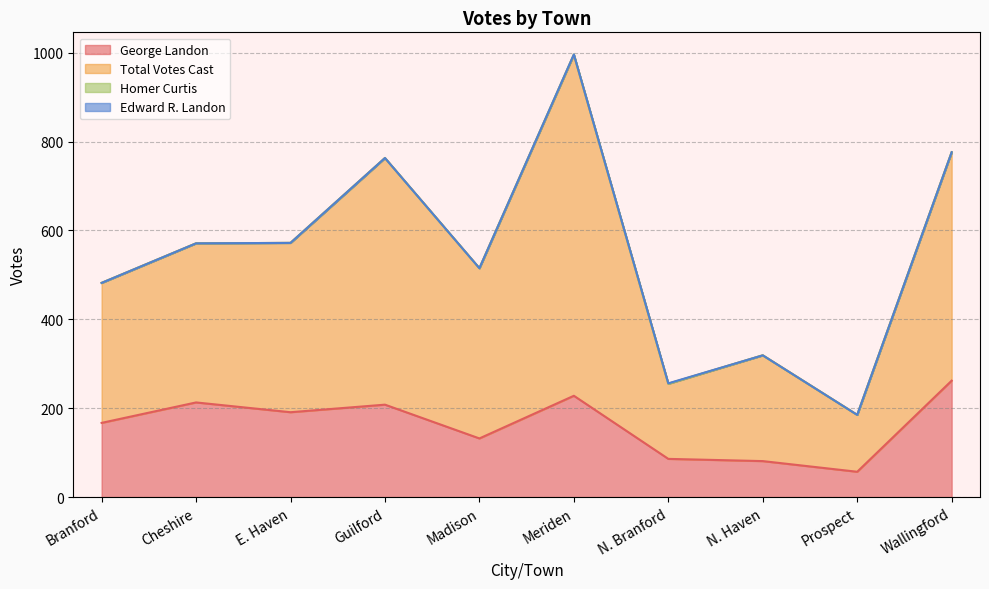

What is the lowest value of the Total Votes Cast series?

185